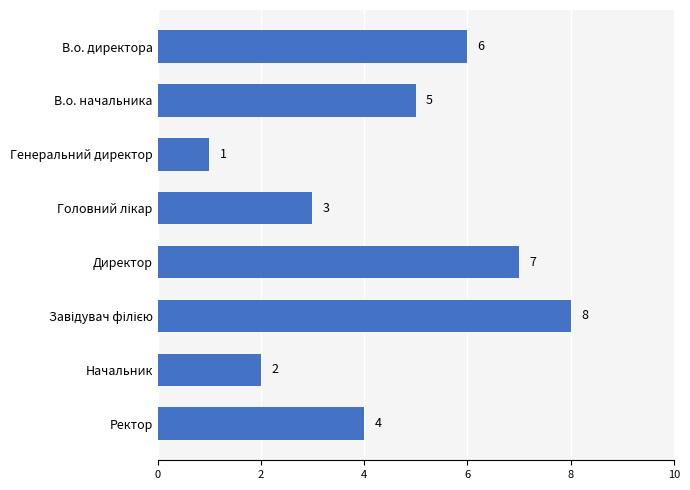

True or false: the data shows 1 at Генеральний директор.

True